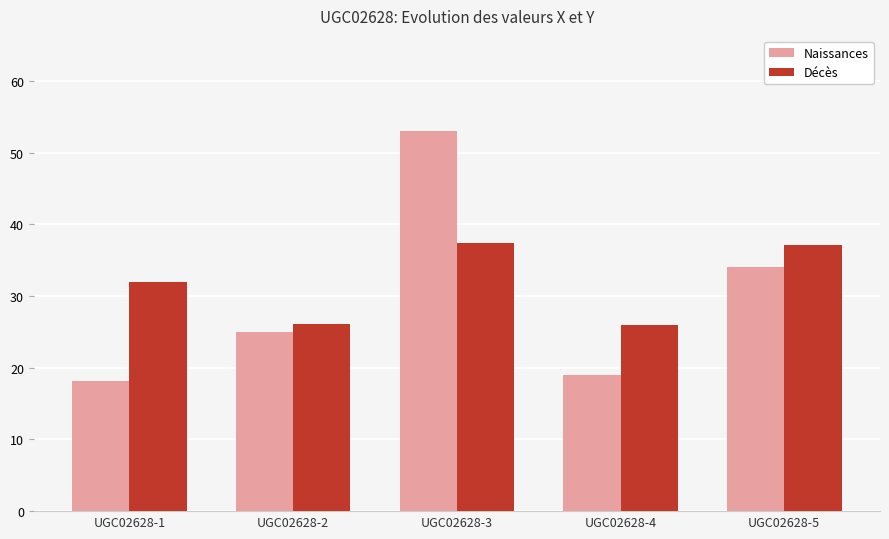

At which label does Naissances first exceed 25?

UGC02628-2